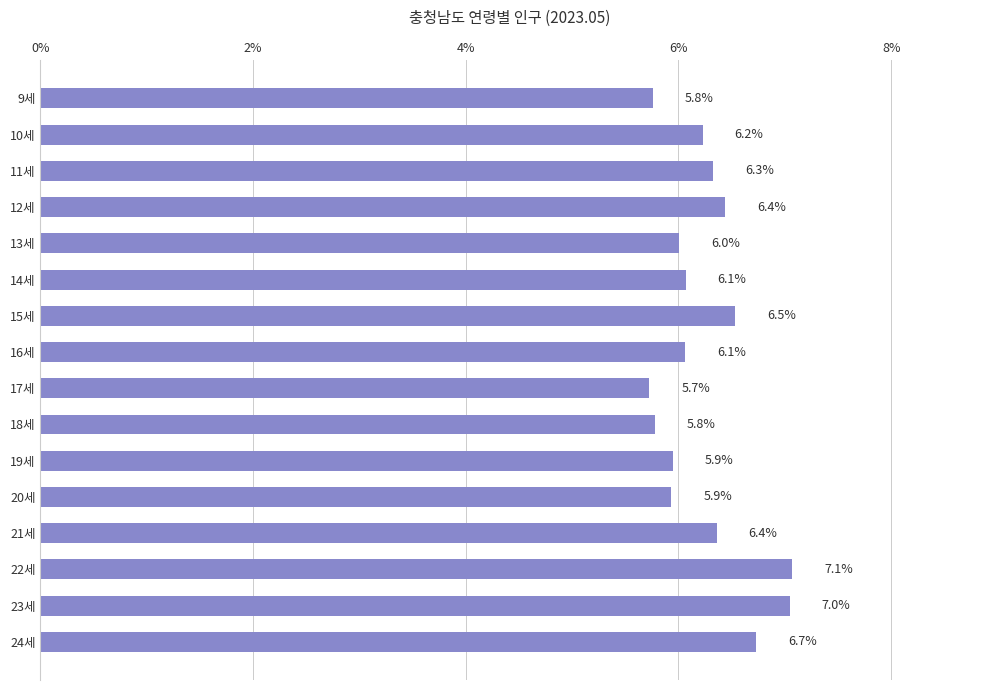

What is the smallest value displayed?

5.7